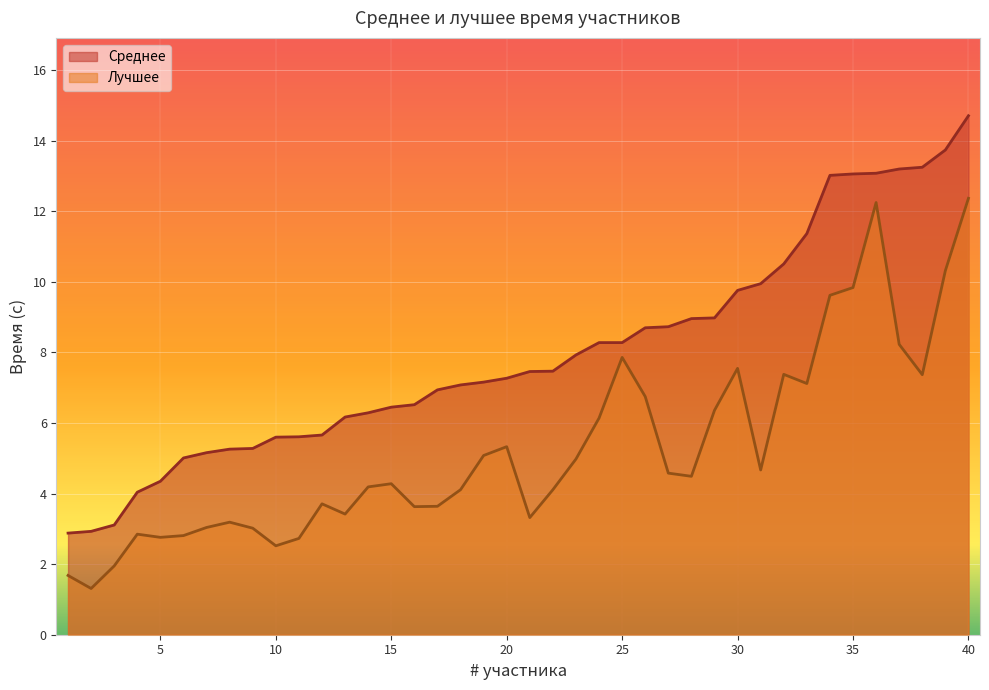

Reading left to right, list all the values displayed in this chart.

Среднее: 1=2.9	2=2.9	3=3.1	4=4.0	5=4.3	6=5.0	7=5.2	8=5.3	9=5.3	10=5.6	11=5.6	12=5.7	13=6.2	14=6.3	15=6.5	16=6.5	17=6.9	18=7.1	19=7.2	20=7.3	21=7.5	22=7.5	23=7.9	24=8.3	25=8.3	26=8.7	27=8.7	28=9.0	29=9.0	30=9.8	31=9.9	32=10.5	33=11.4	34=13.0	35=13.1	36=13.1	37=13.2	38=13.2	39=13.7	40=14.7
Лучшее: 1=1.7	2=1.3	3=1.9	4=2.9	5=2.8	6=2.8	7=3.0	8=3.2	9=3.0	10=2.5	11=2.7	12=3.7	13=3.4	14=4.2	15=4.3	16=3.6	17=3.6	18=4.1	19=5.1	20=5.3	21=3.3	22=4.1	23=5.0	24=6.1	25=7.9	26=6.8	27=4.6	28=4.5	29=6.4	30=7.5	31=4.7	32=7.4	33=7.1	34=9.6	35=9.8	36=12.2	37=8.2	38=7.4	39=10.3	40=12.4